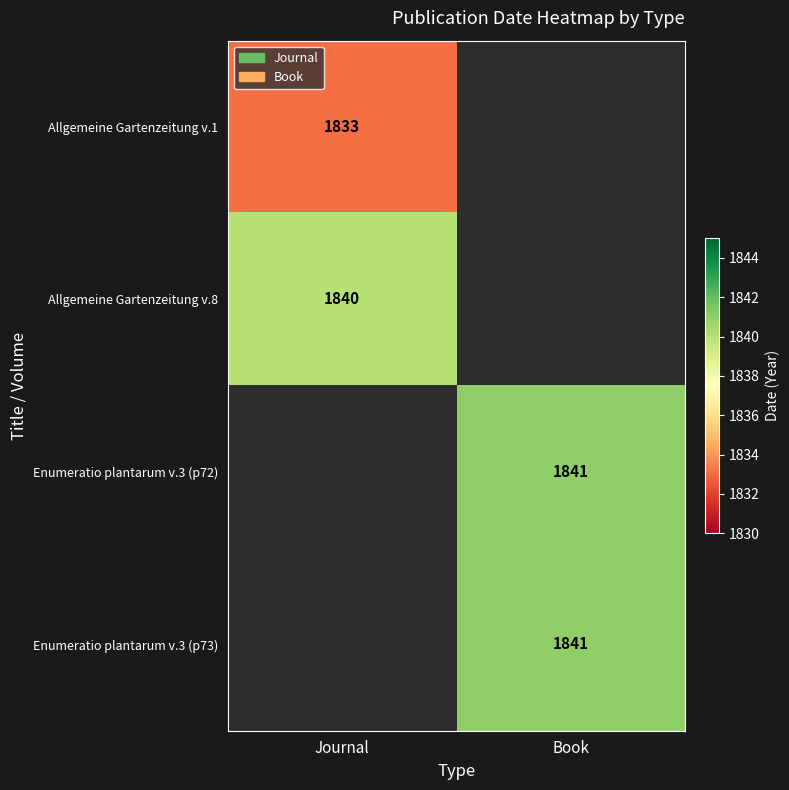

The Allgemeine Gartenzeitung v.1 series shows 739 at Journal. True or false?

False